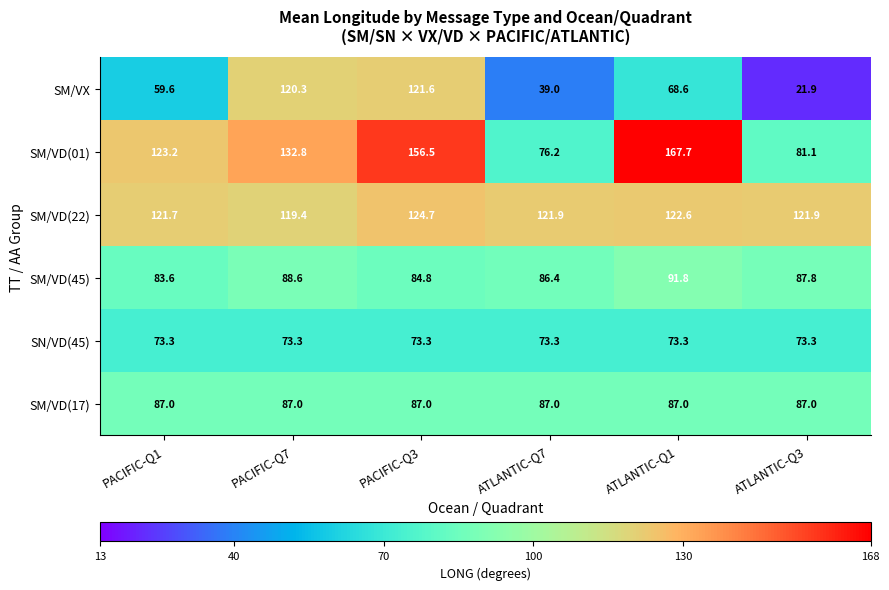

Is it true that SM/VD(22) equals 121.9 at ATLANTIC-Q7?

True